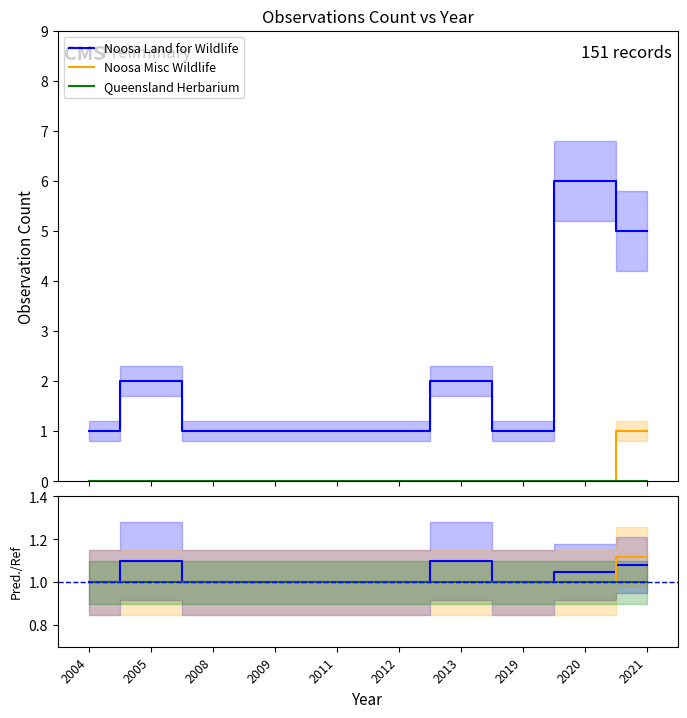

At which category is the sum across all series the highest?

2021